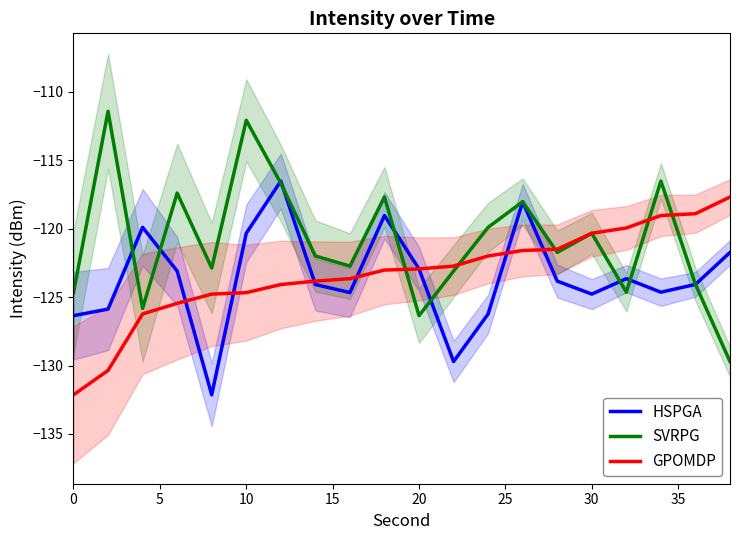

True or false: GPOMDP has a value of -225.7 at 10.

False